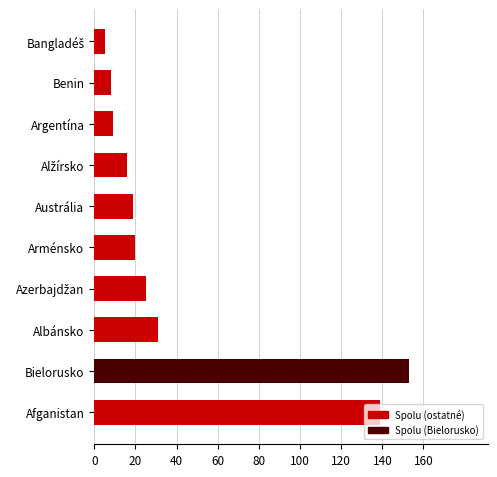

The value at Afganistan is 139. True or false?

True